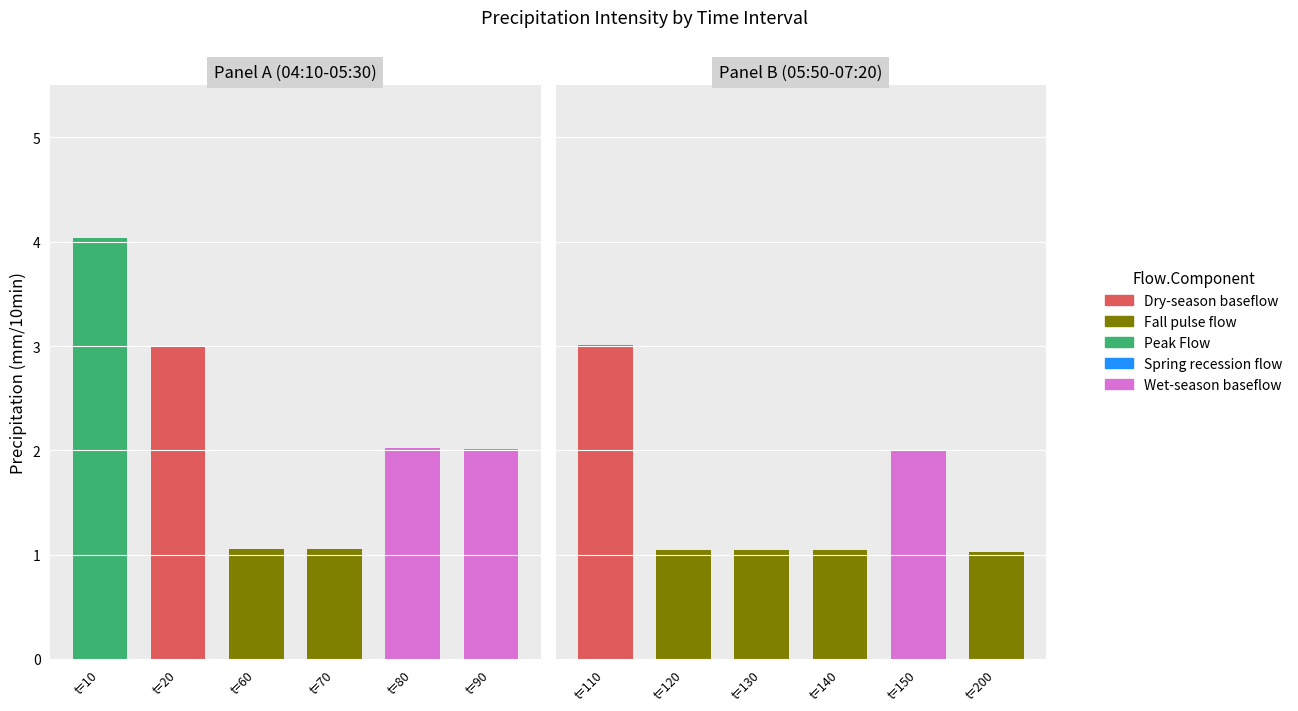

At which label does the data first exceed 2?

10